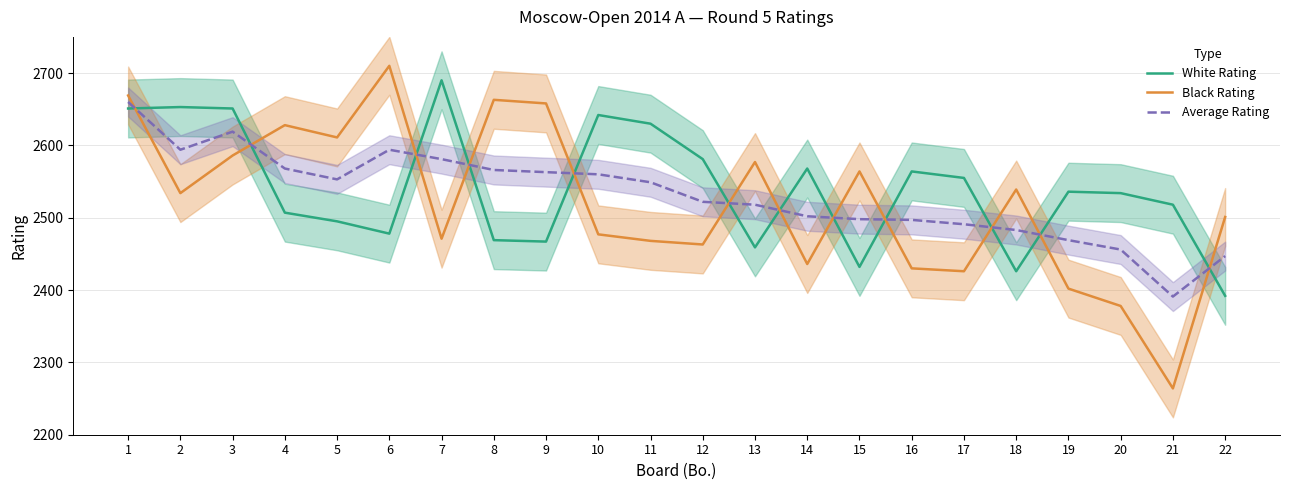

Between which two adjacent categories do White Rating and Average Rating first intersect?

1 and 2